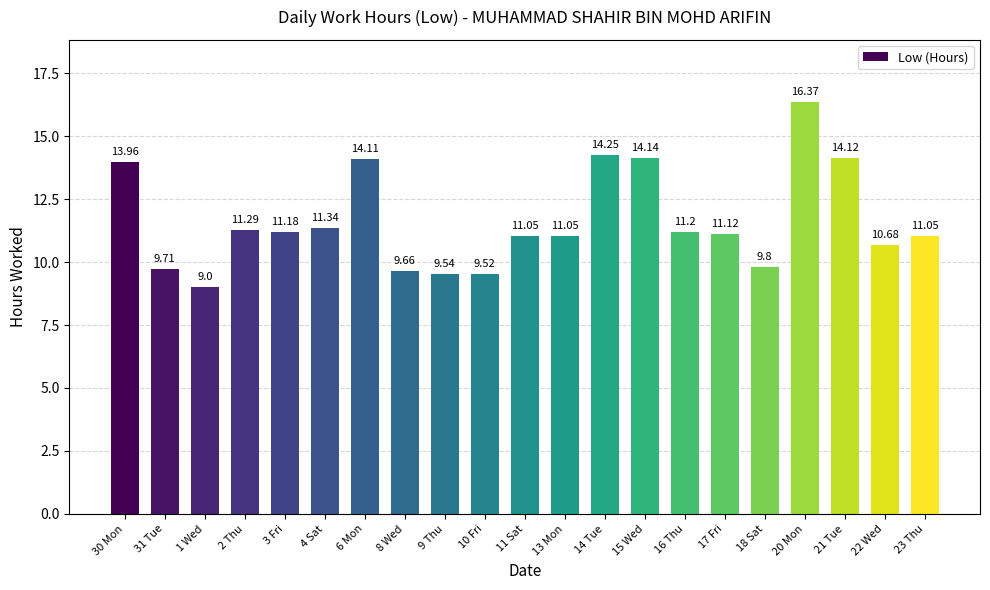

What is the sum of the values at 13 Mon and 17 Fri?

22.2